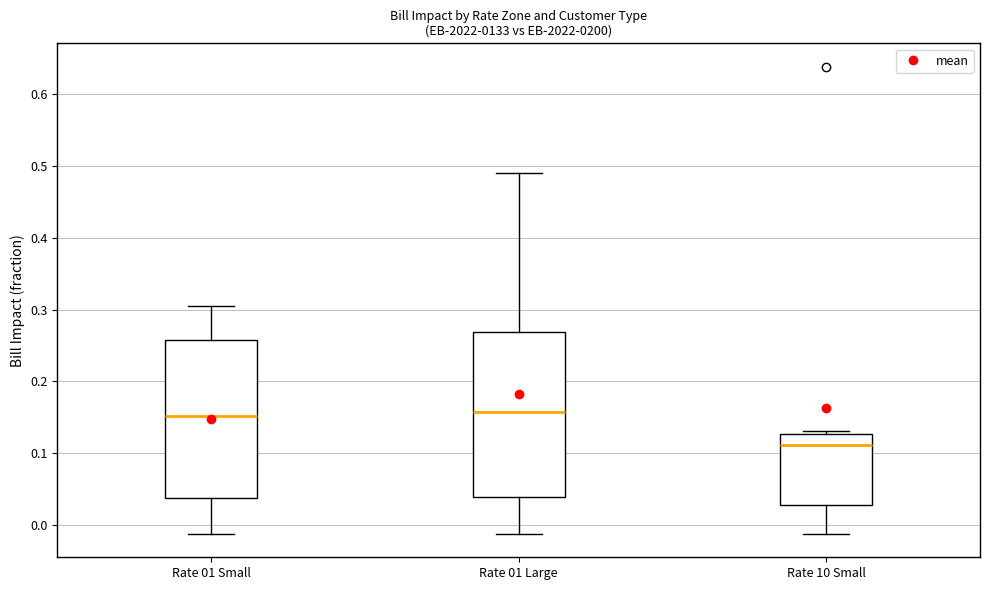

Which box's median line is the lowest?

Rate 10 Small